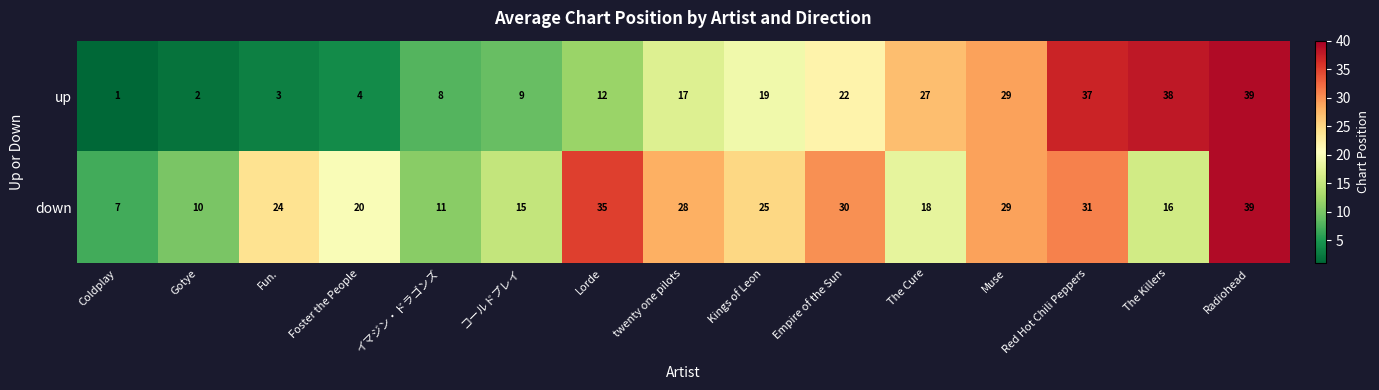

At which label does down reach its peak?

Radiohead